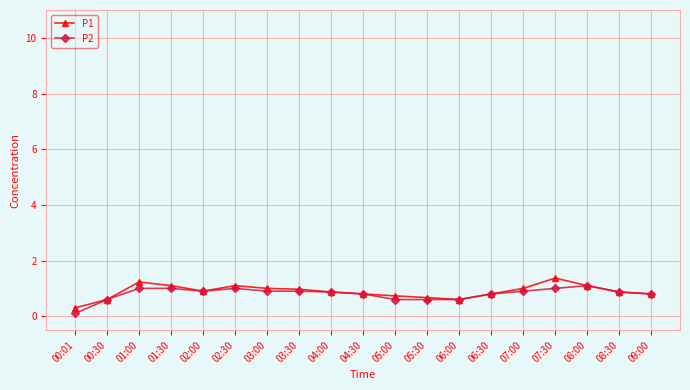

Reading left to right, transcribe all the data shown in this chart.

P1: 00:01=0.3	00:30=0.6	01:00=1.2	01:30=1.1	02:00=0.9	02:30=1.1	03:00=1.0	03:30=1.0	04:00=0.9	04:30=0.8	05:00=0.7	05:30=0.7	06:00=0.6	06:30=0.8	07:00=1.0	07:30=1.4	08:00=1.1	08:30=0.9	09:00=0.8
P2: 00:01=0.1	00:30=0.6	01:00=1.0	01:30=1.0	02:00=0.9	02:30=1.0	03:00=0.9	03:30=0.9	04:00=0.9	04:30=0.8	05:00=0.6	05:30=0.6	06:00=0.6	06:30=0.8	07:00=0.9	07:30=1.0	08:00=1.1	08:30=0.9	09:00=0.8